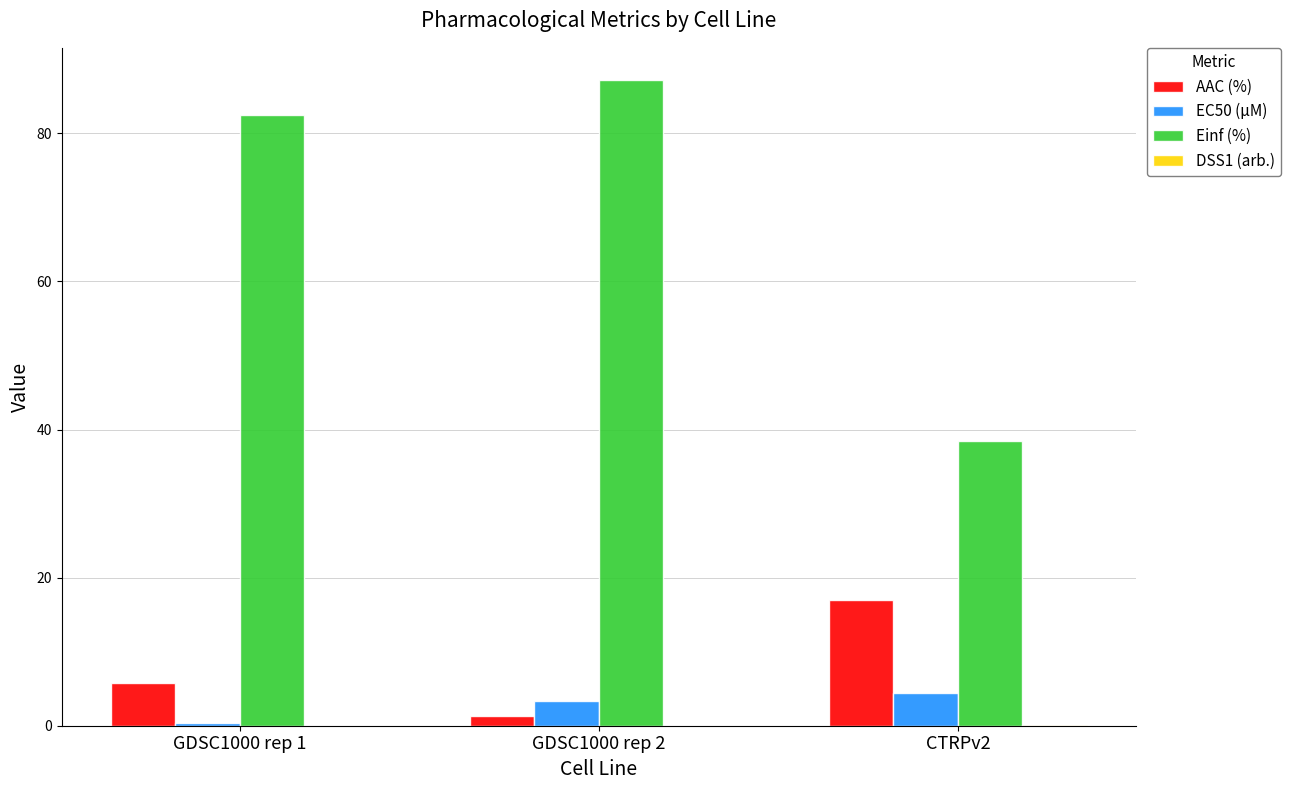

What is the spread (max minus min) of values at GDSC1000 rep 1?

82.5